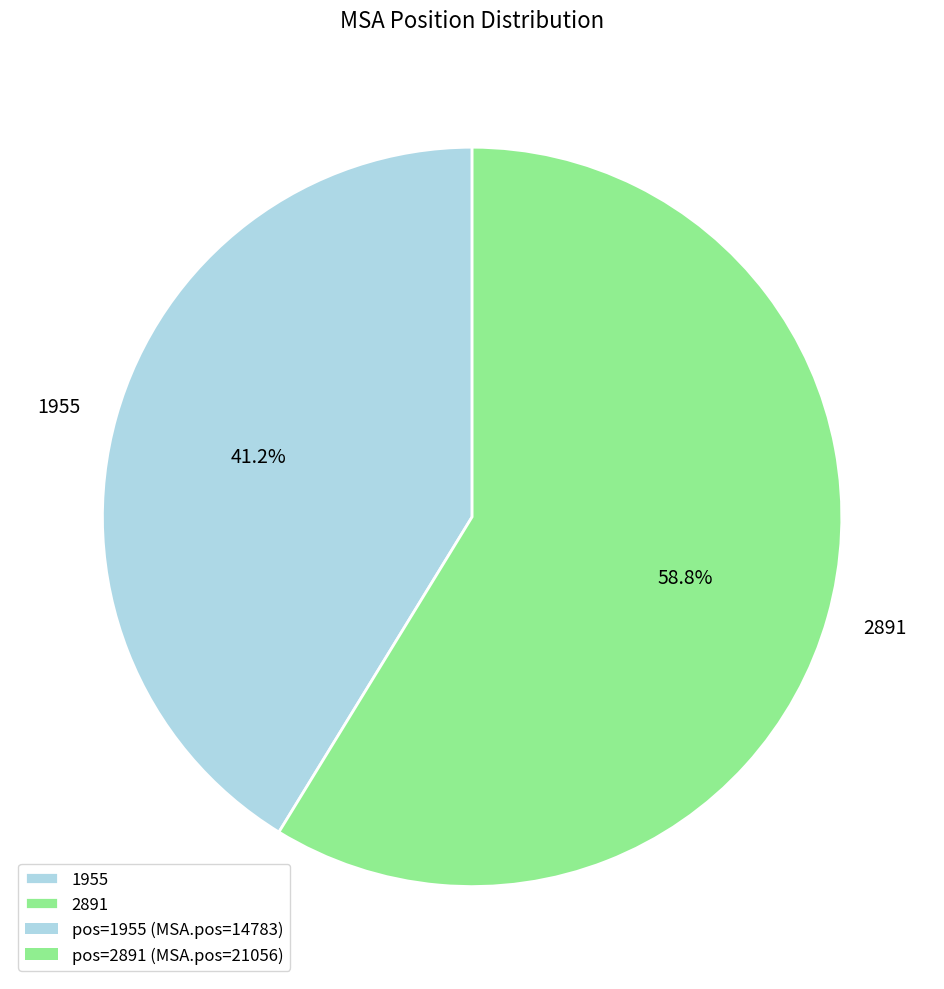

What is the ratio of the value at 2891 to the value at 1955?

1.4